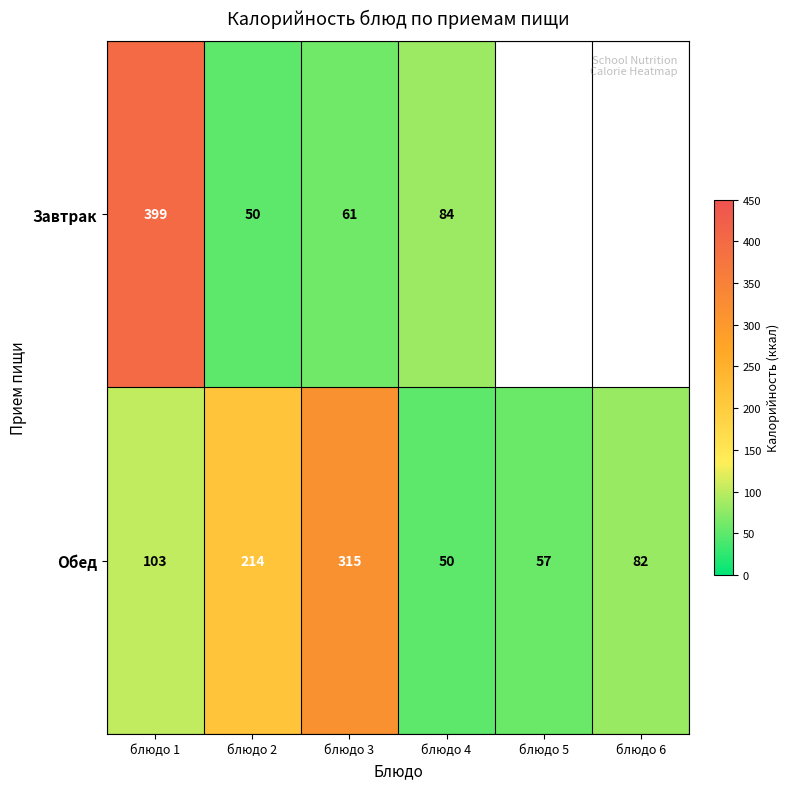

What is the sum of all Обед values?

821